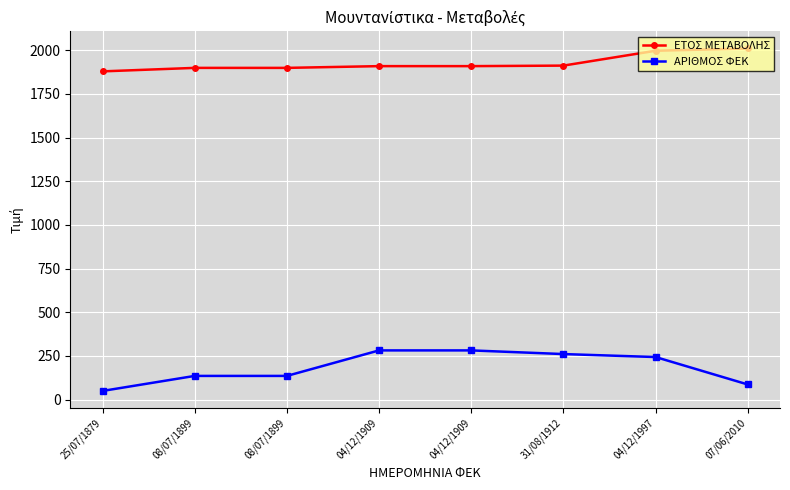

How many lines are shown in the chart?

2